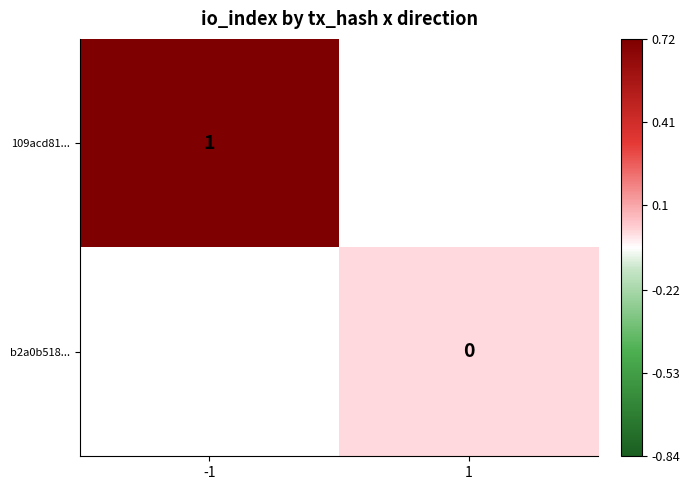

True or false: 109acd81... has a value of 2 at -1.

False